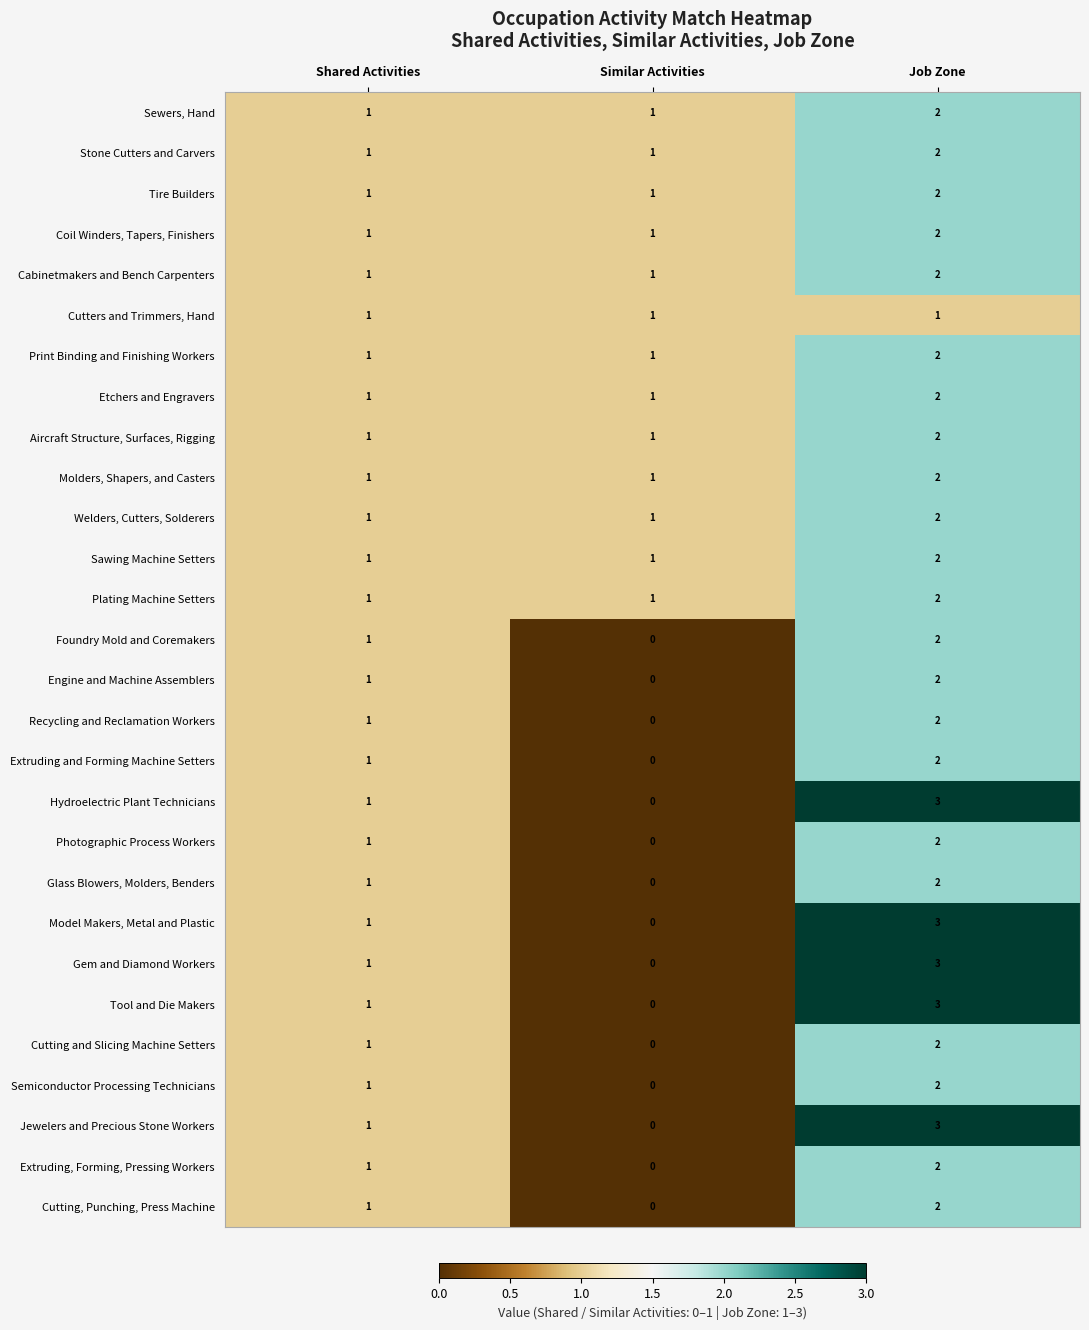

At which category is the sum across all series the highest?

Job Zone